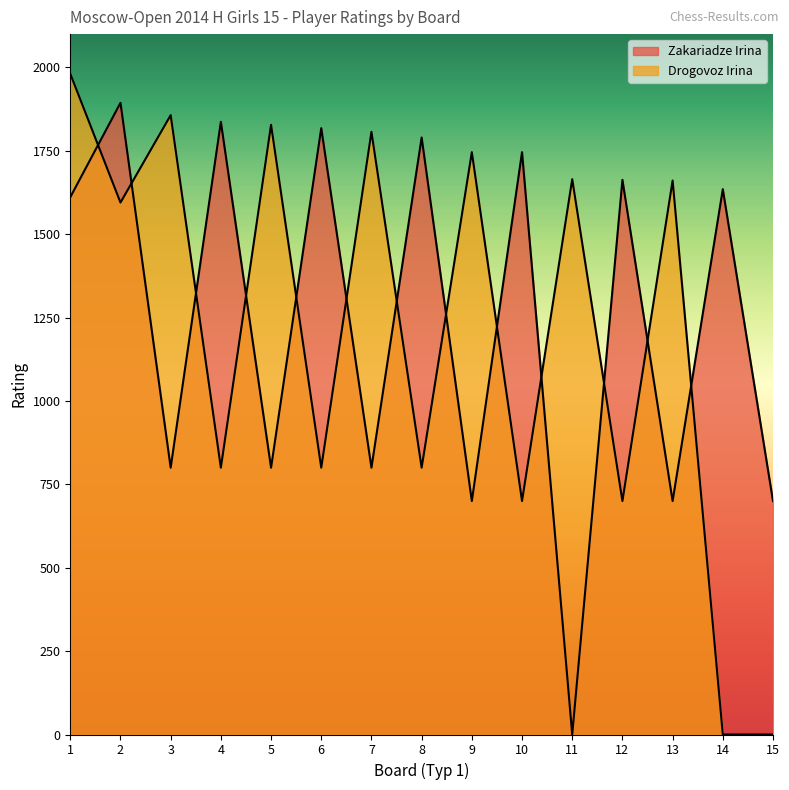

Where is the first local maximum for Drogovoz Irina?

3